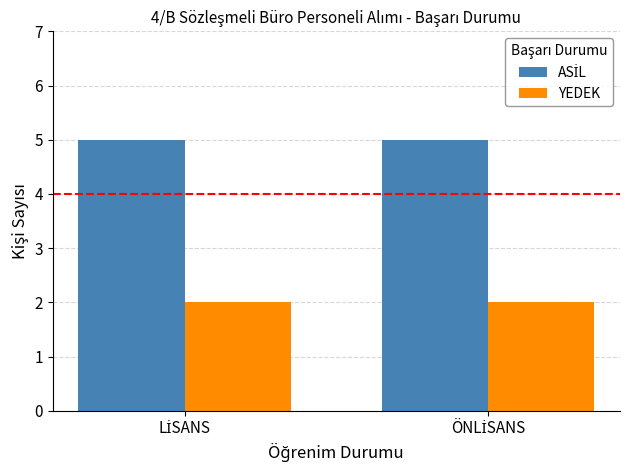

Is it true that ASİL equals 7 at ÖNLİSANS?

False